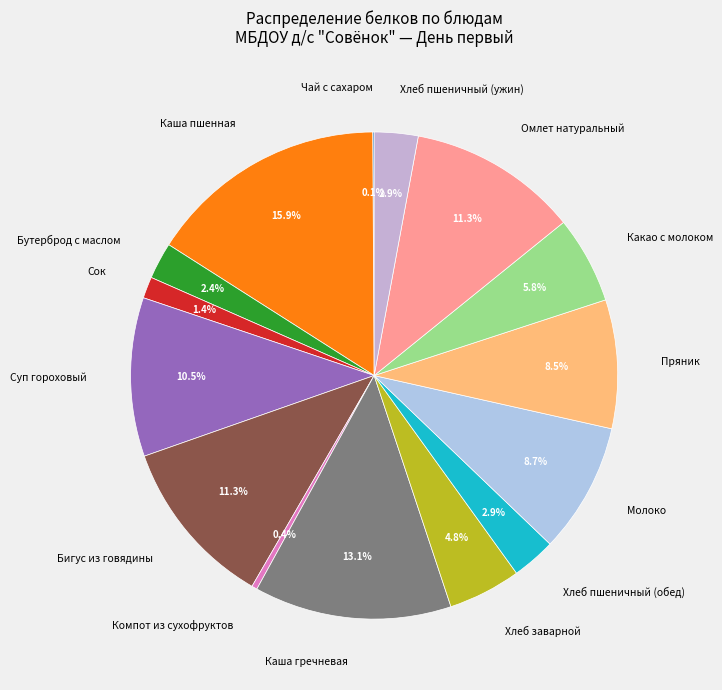

Which slice is the largest?

Каша пшенная